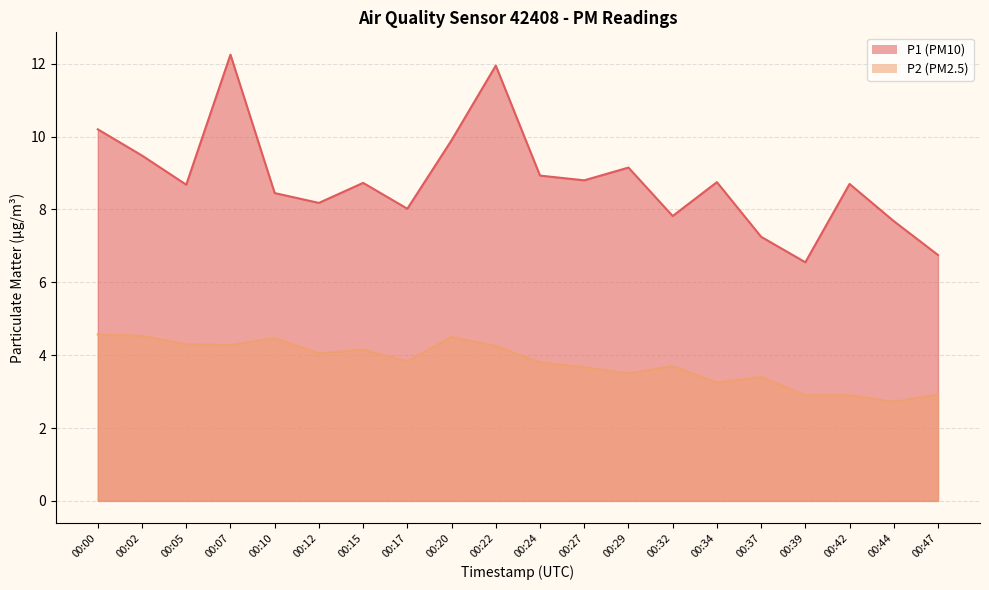

The P1 series shows 8.7 at 00:42. True or false?

True